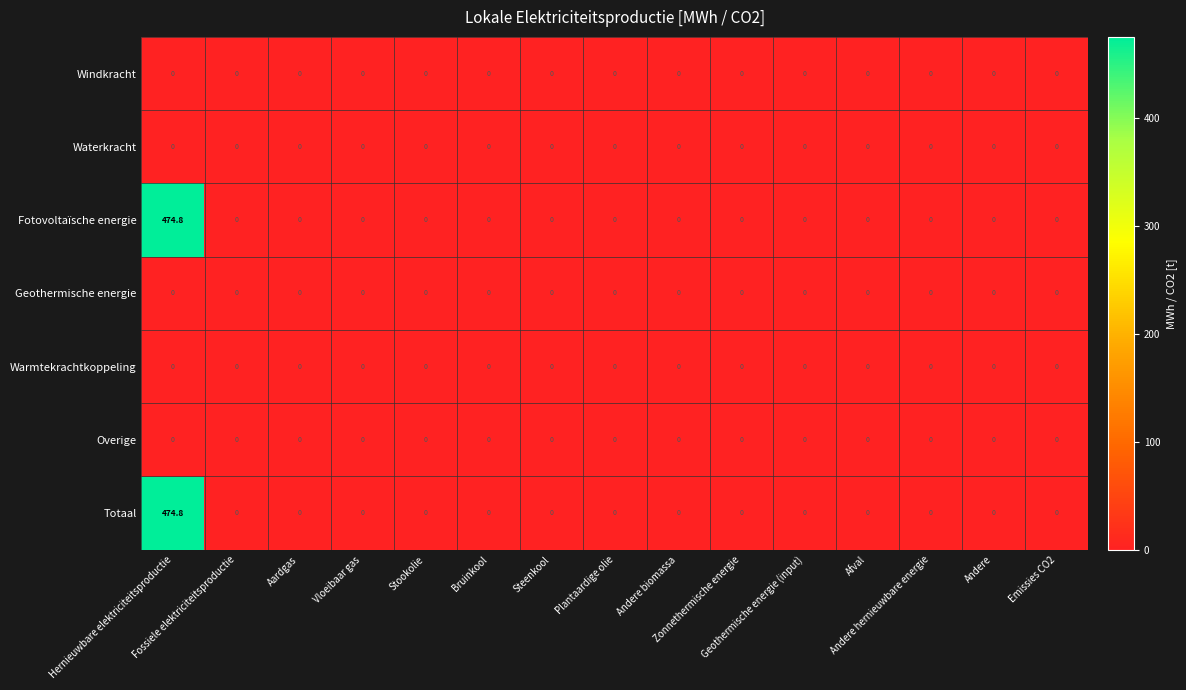

Rank the series at Andere biomassa from lowest to highest value.

Windkracht, Waterkracht, Fotovoltaïsche energie, Geothermische energie, Warmtekrachtkoppeling, Overige, Totaal